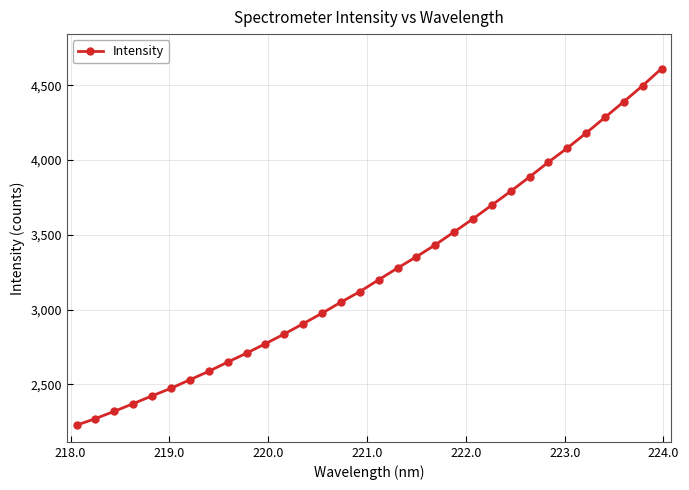

True or false: the data has more than 1 interior local peaks.

False